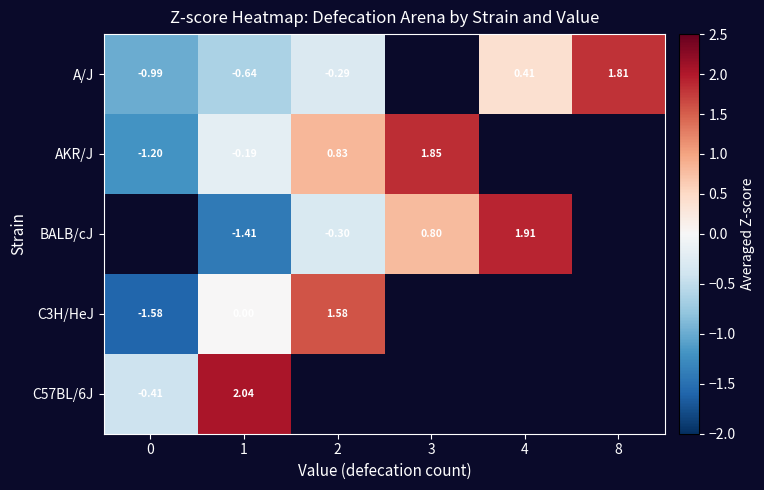

Is the value of C57BL/6J at 1 greater than the value of A/J at 4?

Yes